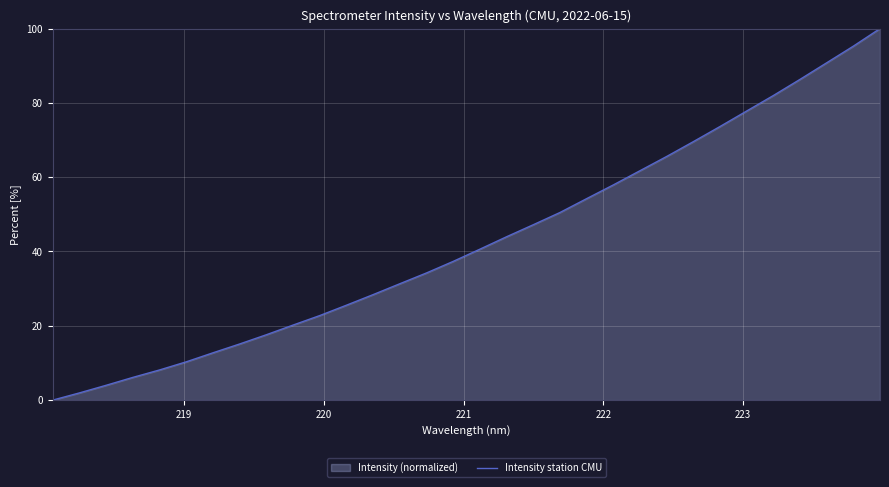

What is the maximum value shown in the chart?

100.0